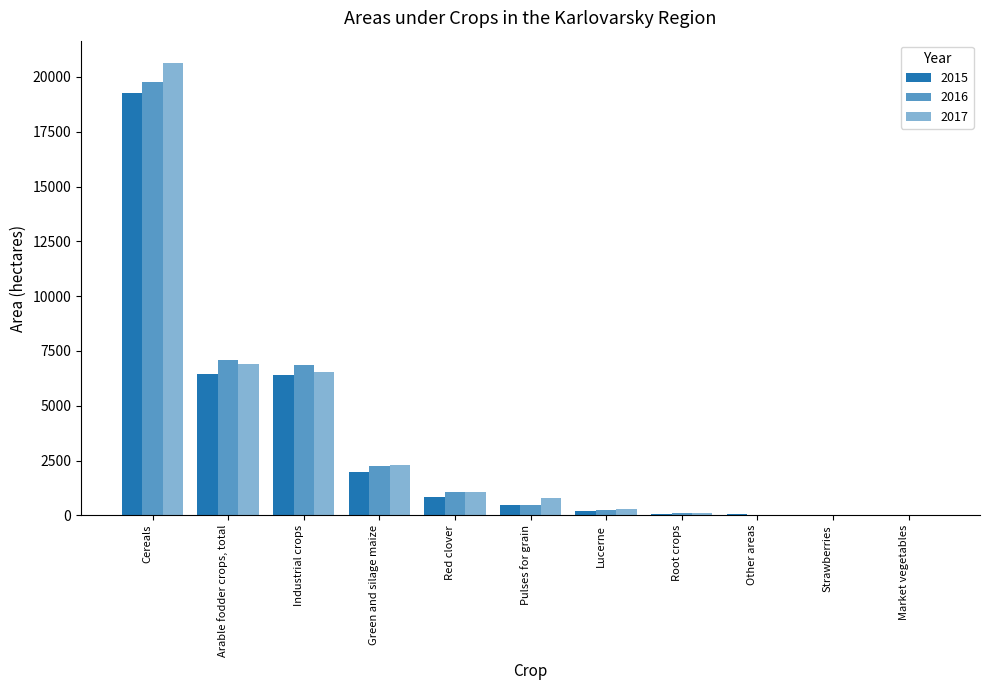

How many distinct data groups are displayed?

3